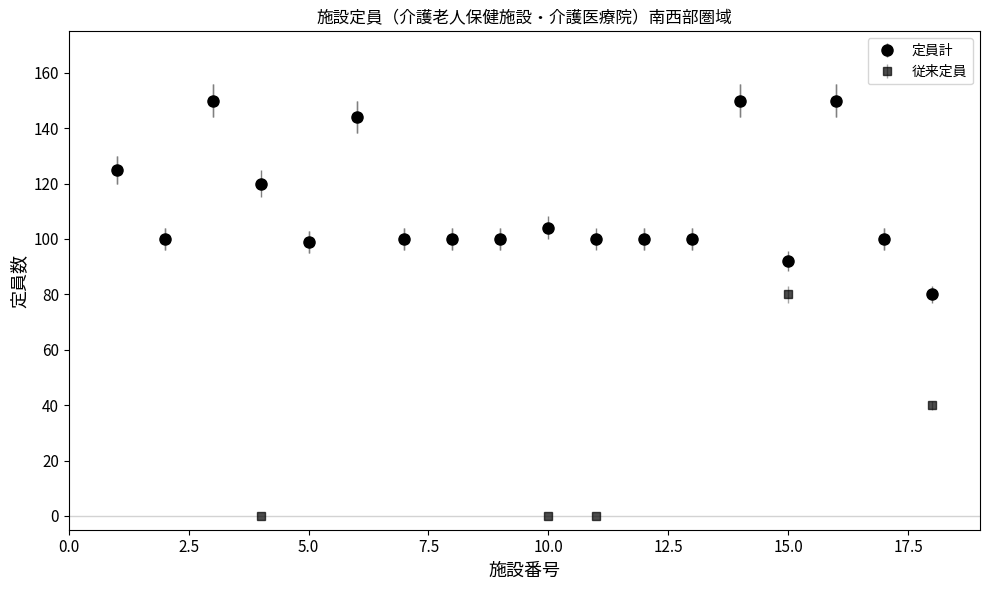

What are all the series names shown in the legend?

定員計, 従来定員